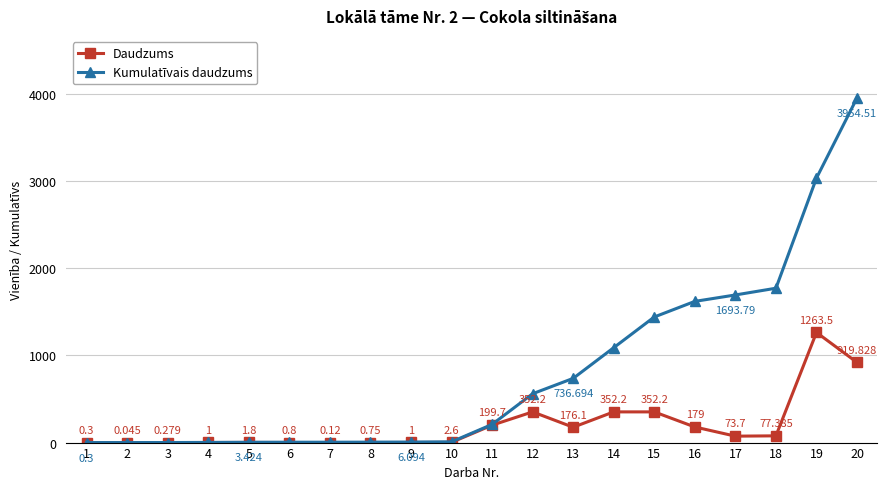

Rank the series at 18 from highest to lowest value.

Kumulatīvais daudzums, Daudzums